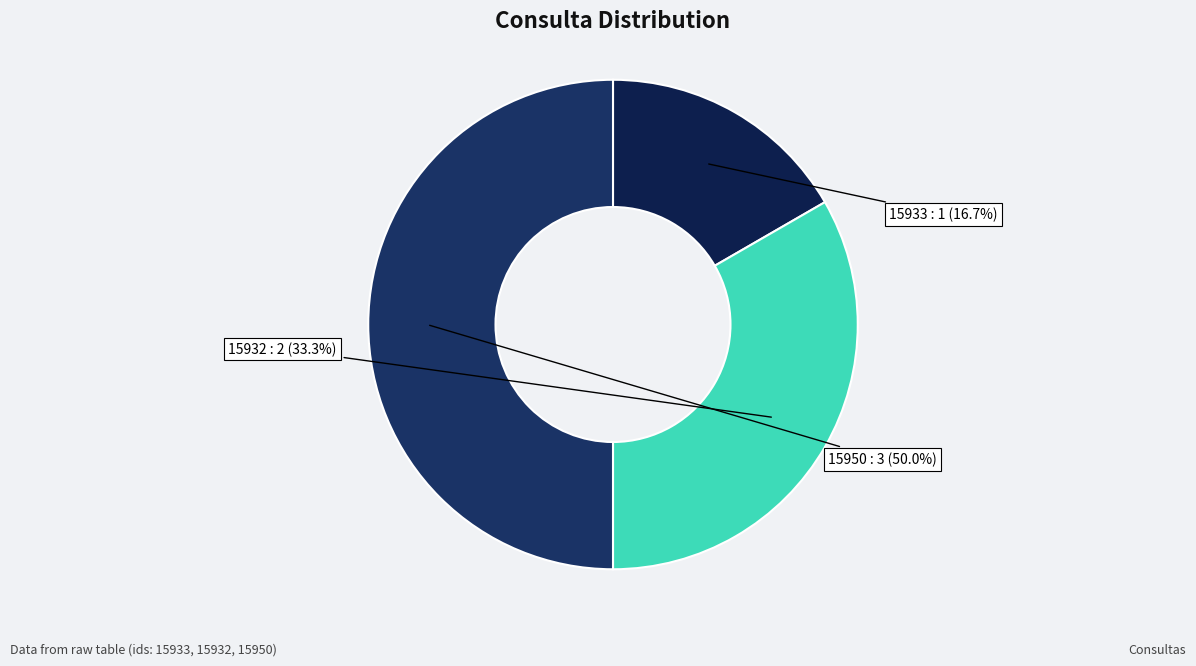

Is it true that 15950 is 50% of the pie?

True